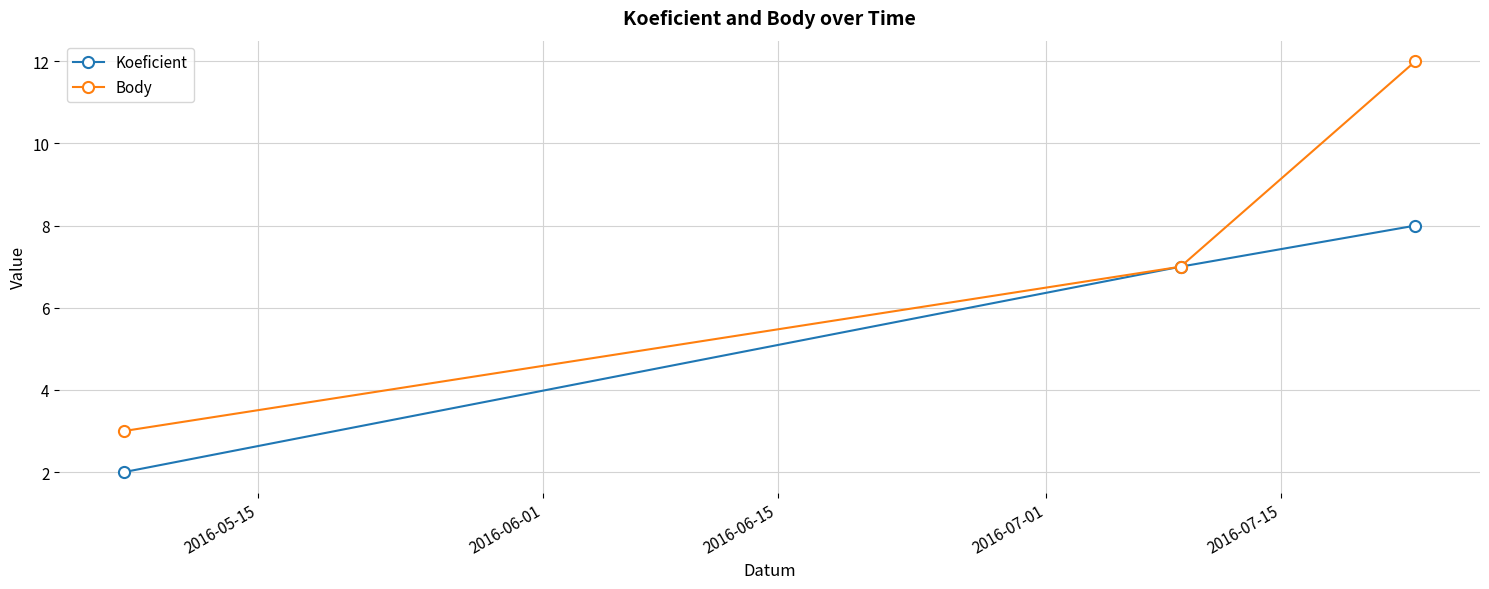

What is the average value of the Koeficient series?

6